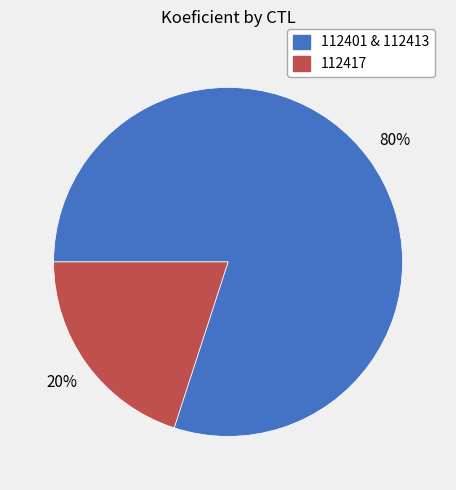

Which slice is the smallest?

112417